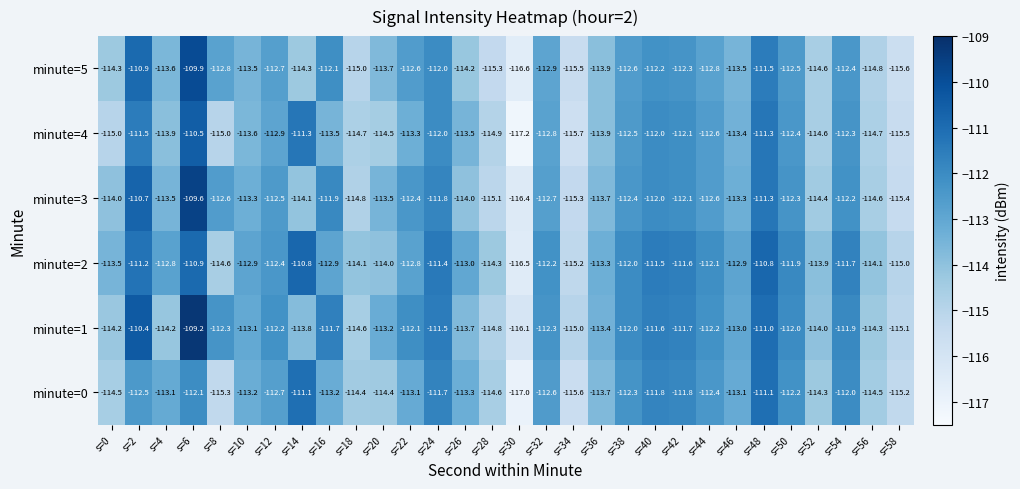

What is the sum of all minute=5 values?

-3400.6